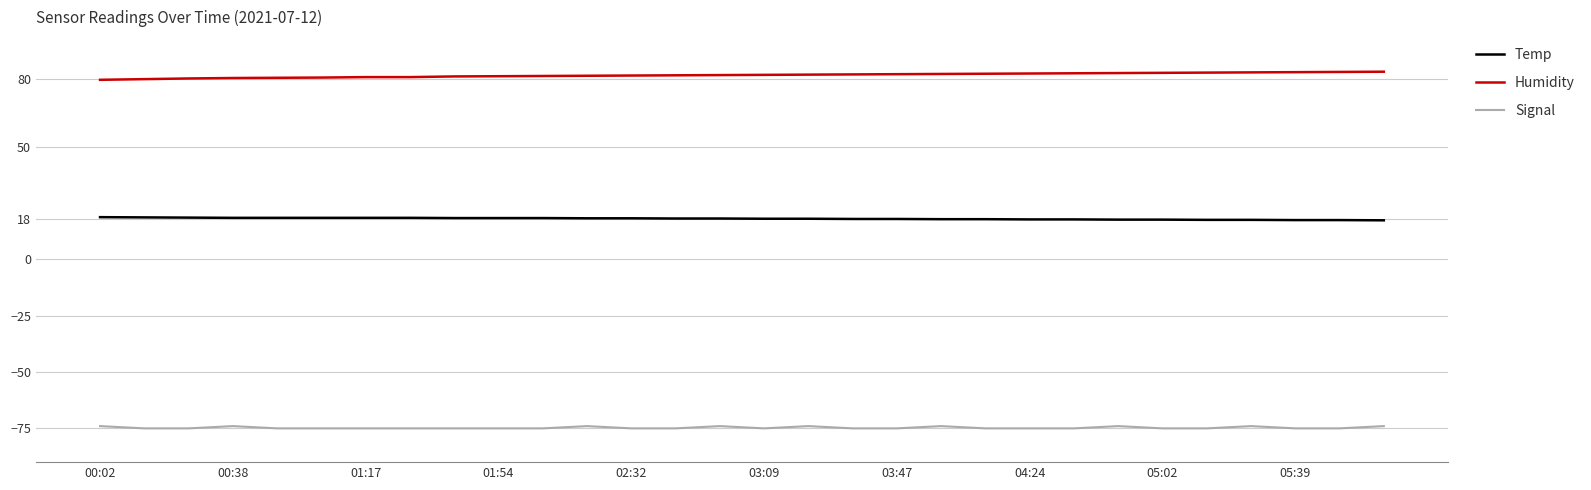

True or false: Temp and Humidity intersect in this chart.

False